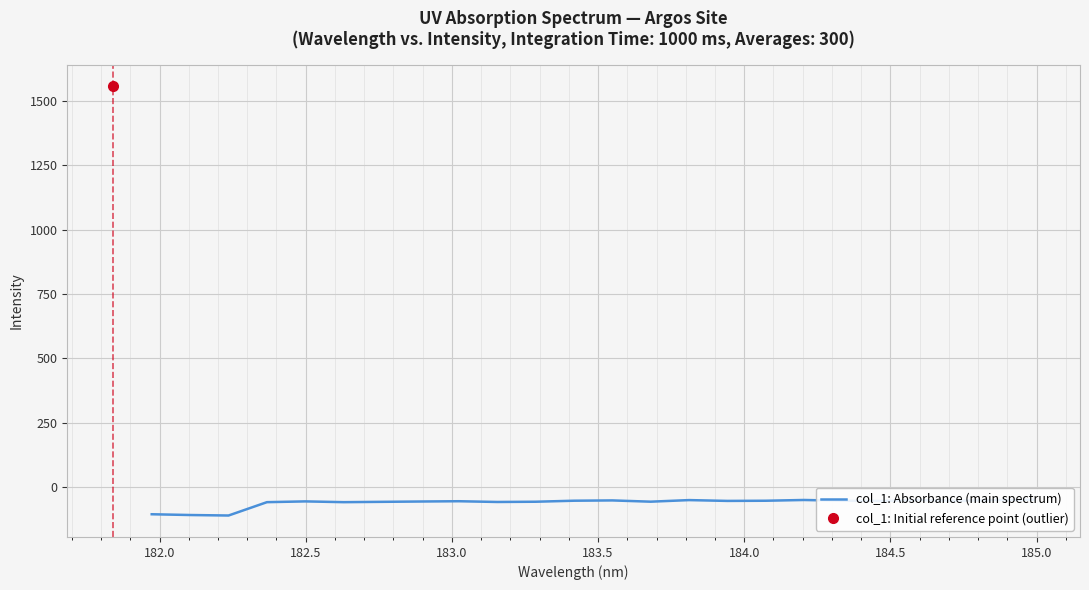

How many lines are shown in the chart?

1